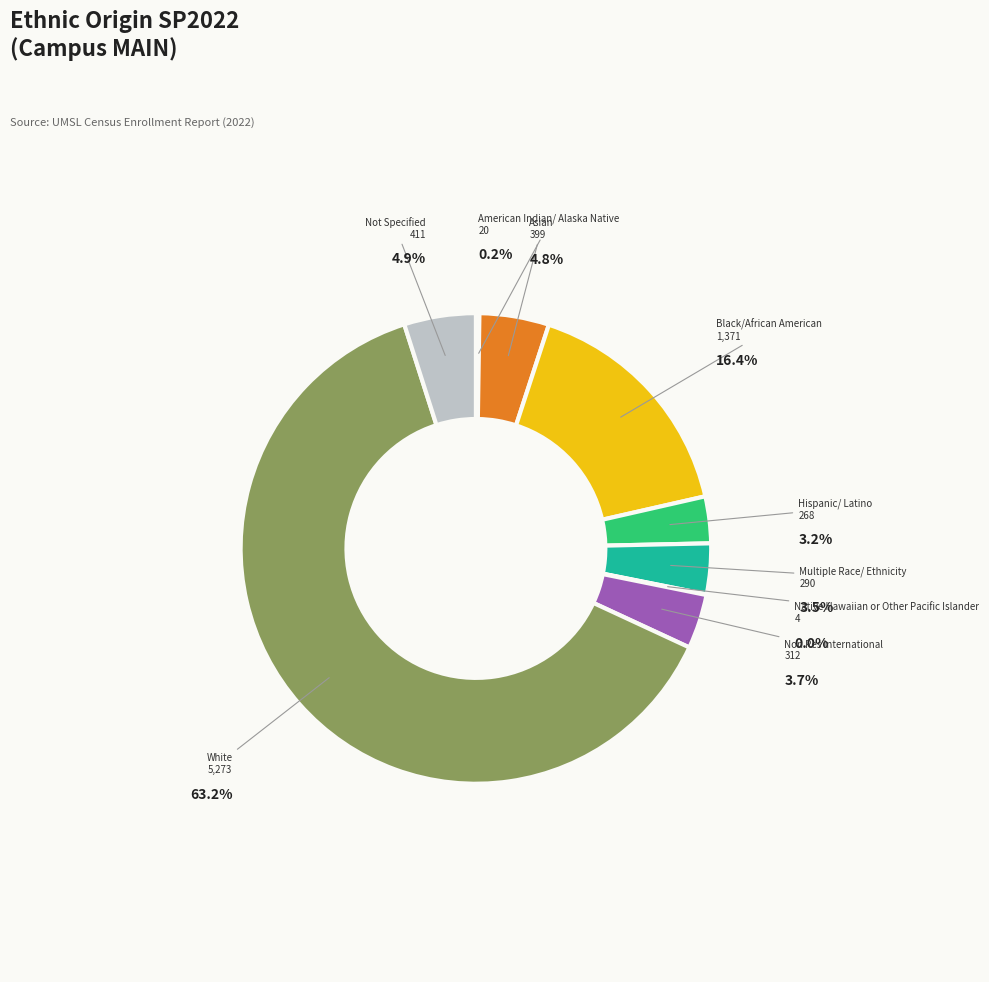

What is the majority slice?

White